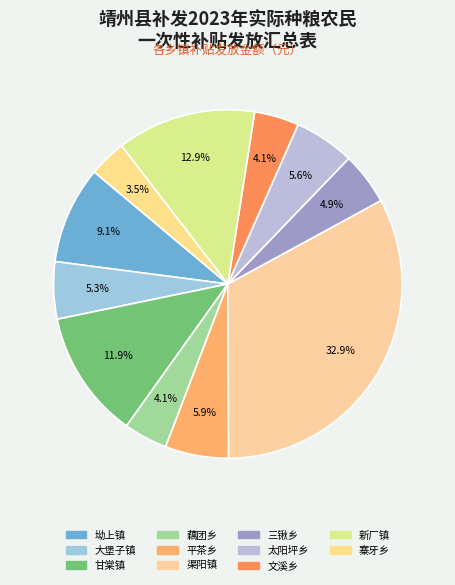

To the nearest percent, what portion does 新厂镇 represent?

13%